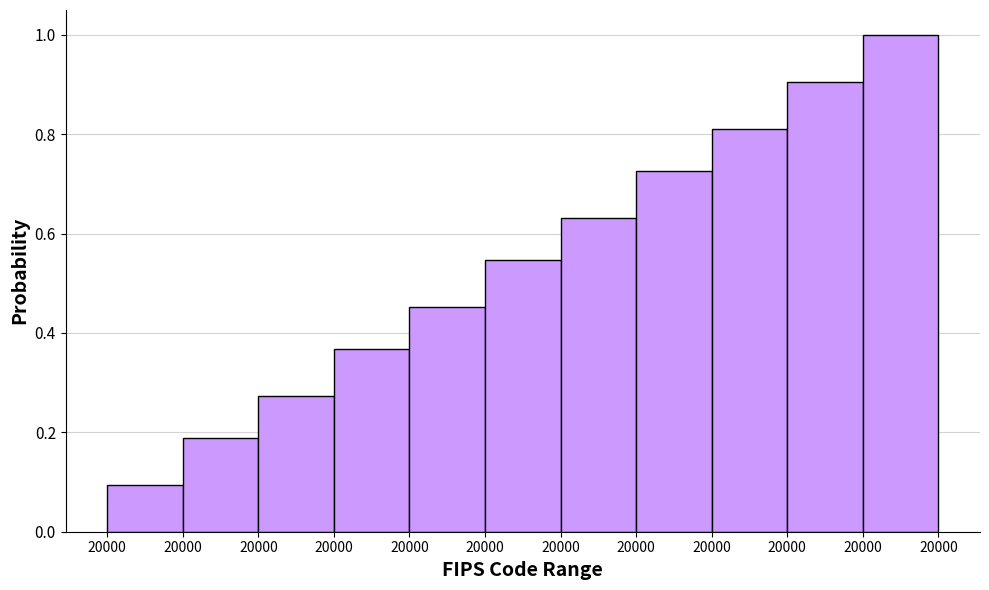

How many data points does each series have?

11